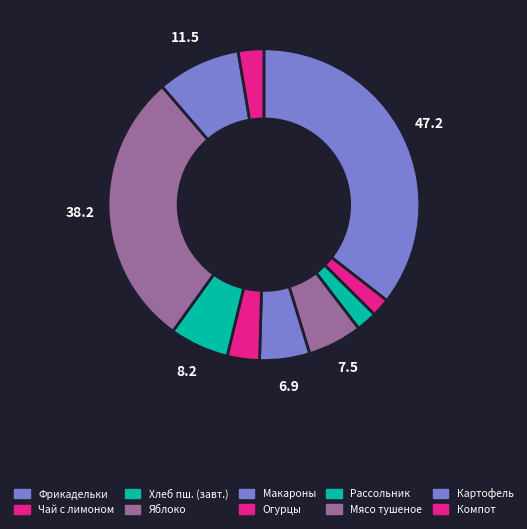

Does any single category account for the majority?

No